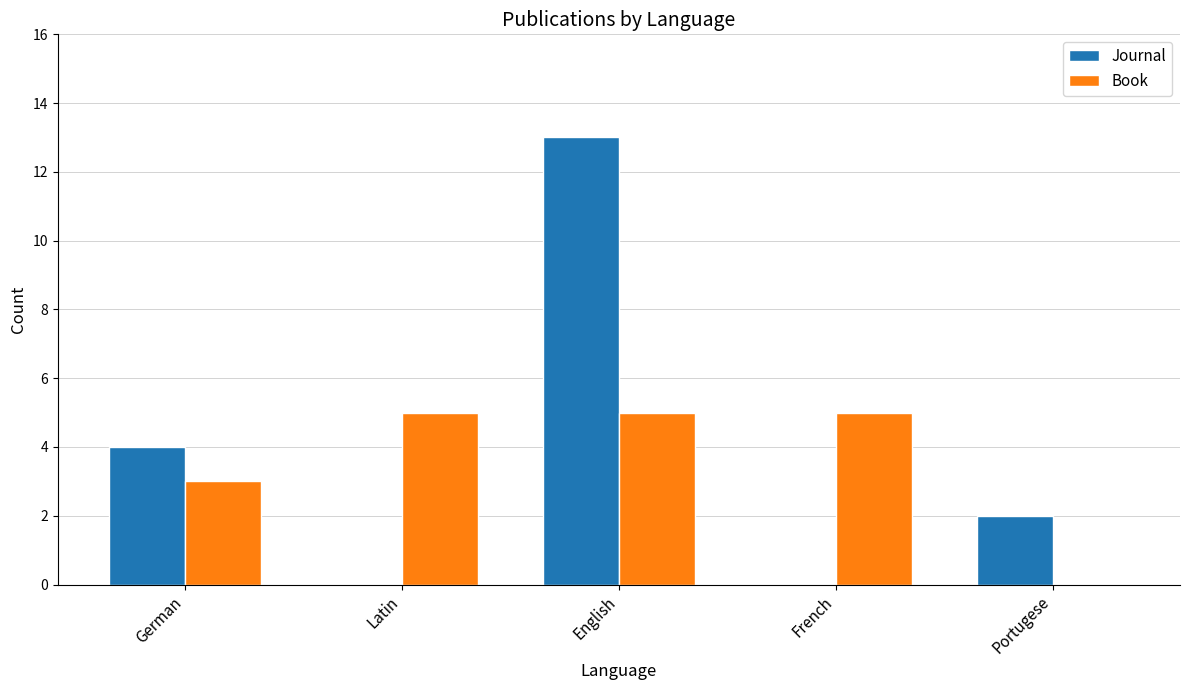

What is the maximum value shown in the chart?

13